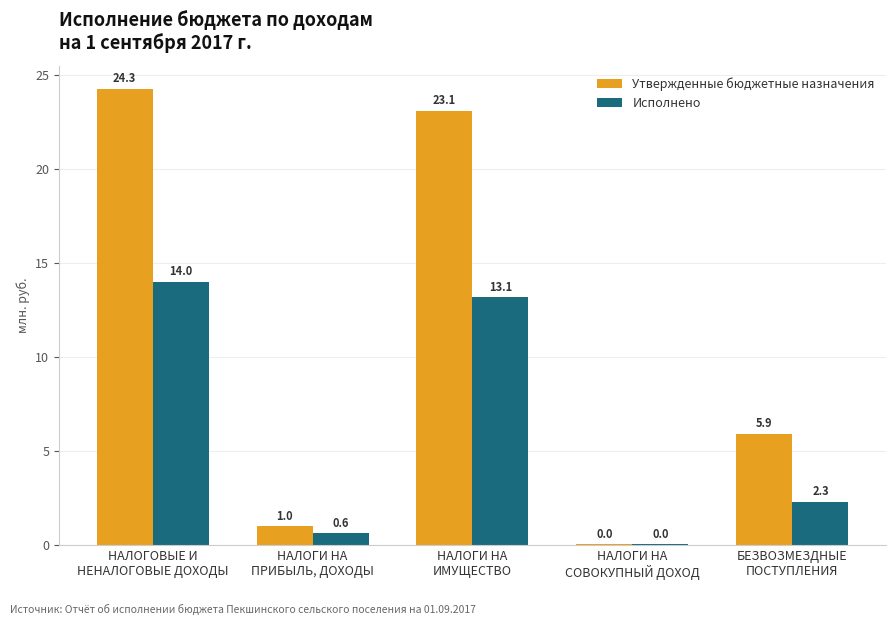

Which series has the largest total across all categories?

Утвержденные бюджетные назначения